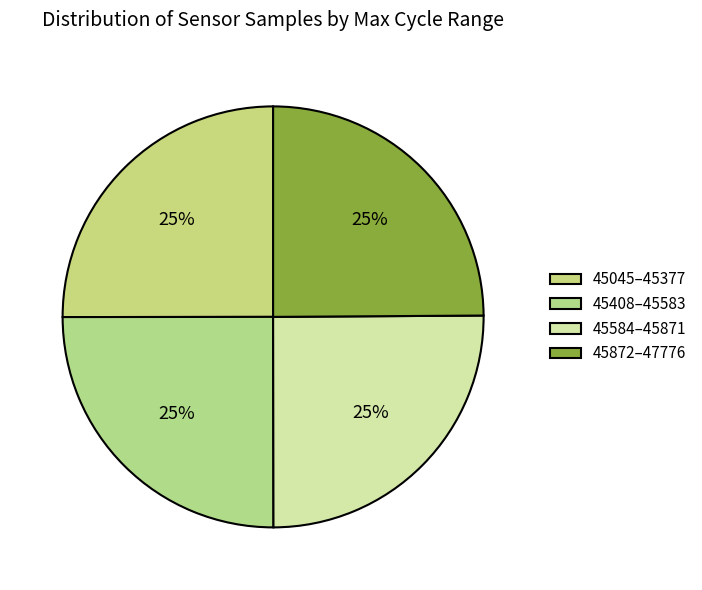

How many slices are in this pie chart?

4